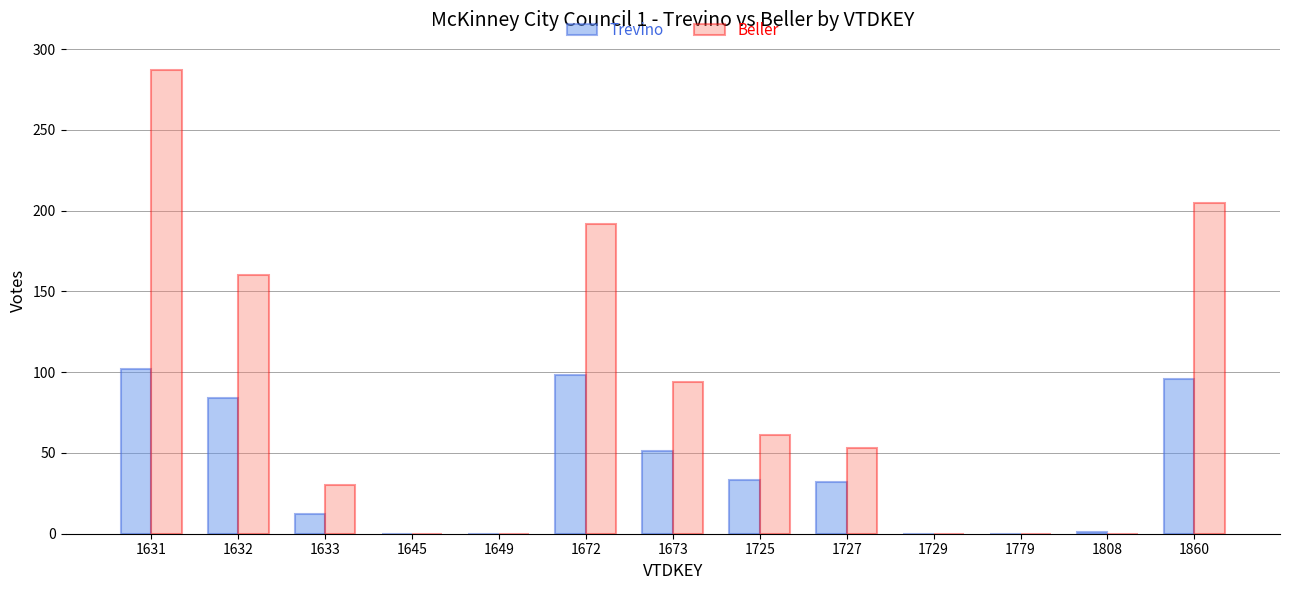

What is the sum of all Beller values?

1082